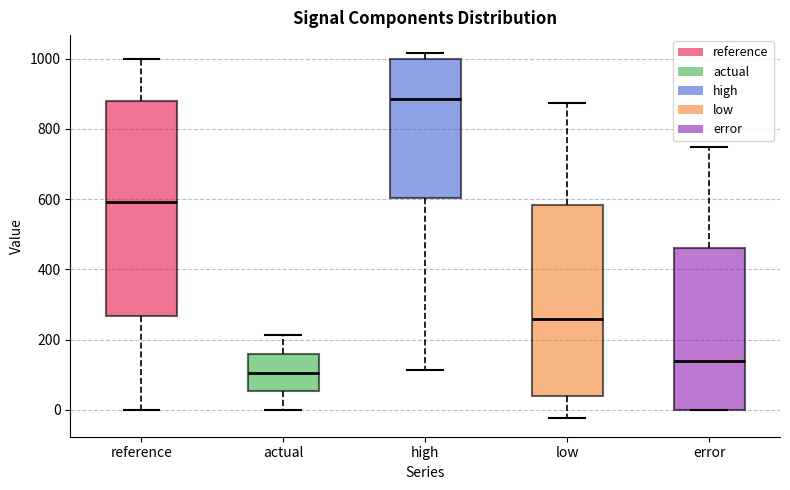

Reading left to right, read every box against the y-axis: the position of its median line, the range the box covers, and the ends of its whiskers. The values are not printed on the chart, so give them approximately, as read against the axis.

reference: median 600, box 260 to 880, whiskers 0 to 1000
actual: median 100, box 60 to 160, whiskers 0 to 220
high: median 880, box 600 to 1000, whiskers 120 to 1020
low: median 260, box 40 to 580, whiskers -20 to 880
error: median 140, box 0 to 460, whiskers 0 to 740